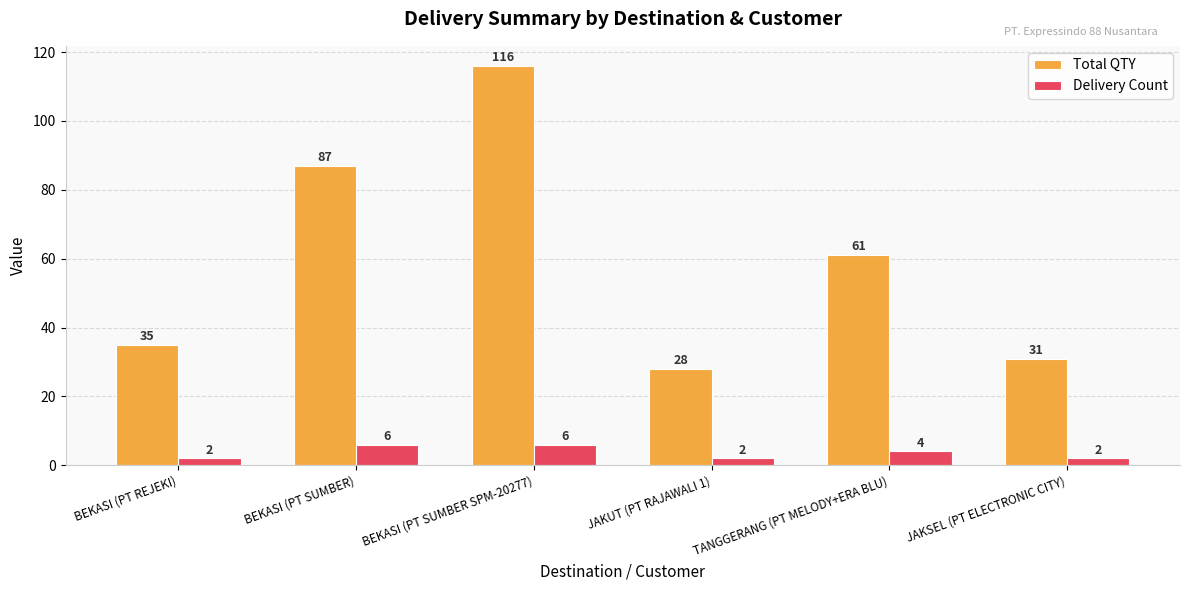

What is the label of the 1st bar from the right?

JAKSEL (PT ELECTRONIC CITY)